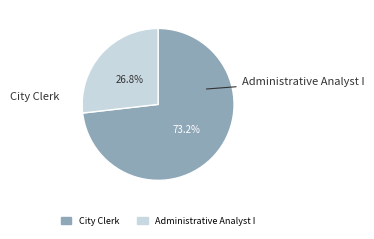

True or false: City Clerk accounts for 73% of the total.

True